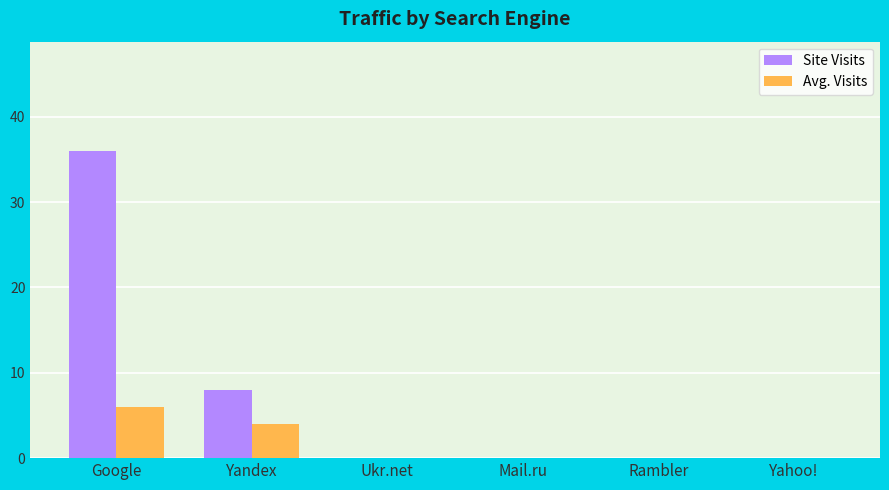

The Avg. Visits series shows 2 at Mail.ru. True or false?

False